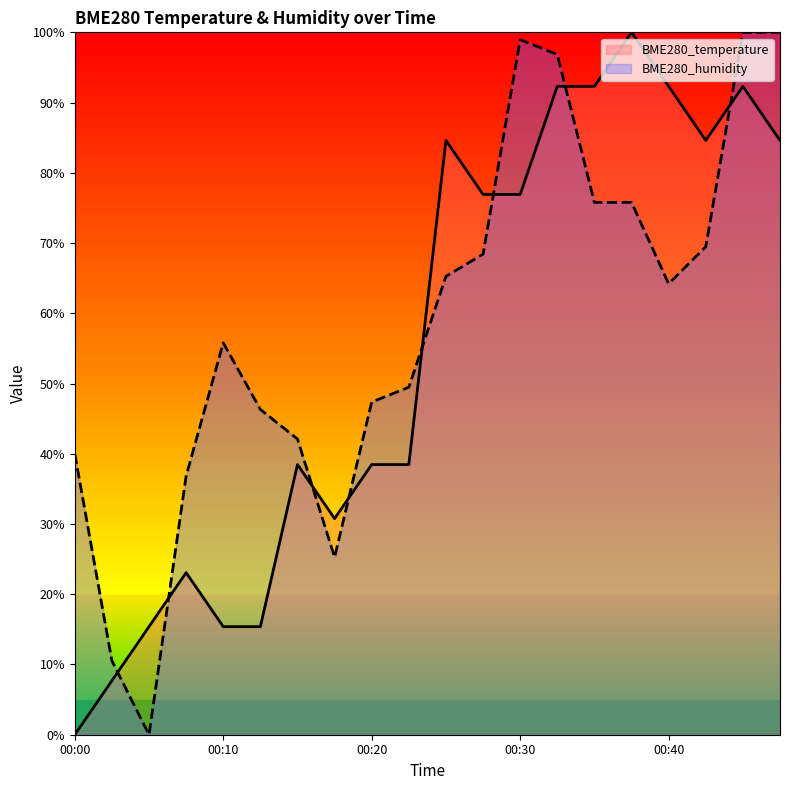

At which label does BME280_humidity first exceed 64?

00:25